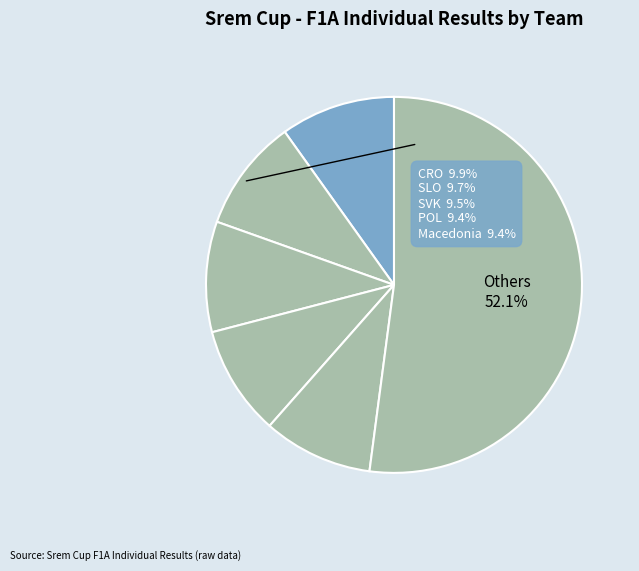

How many segments does this pie chart have?

6